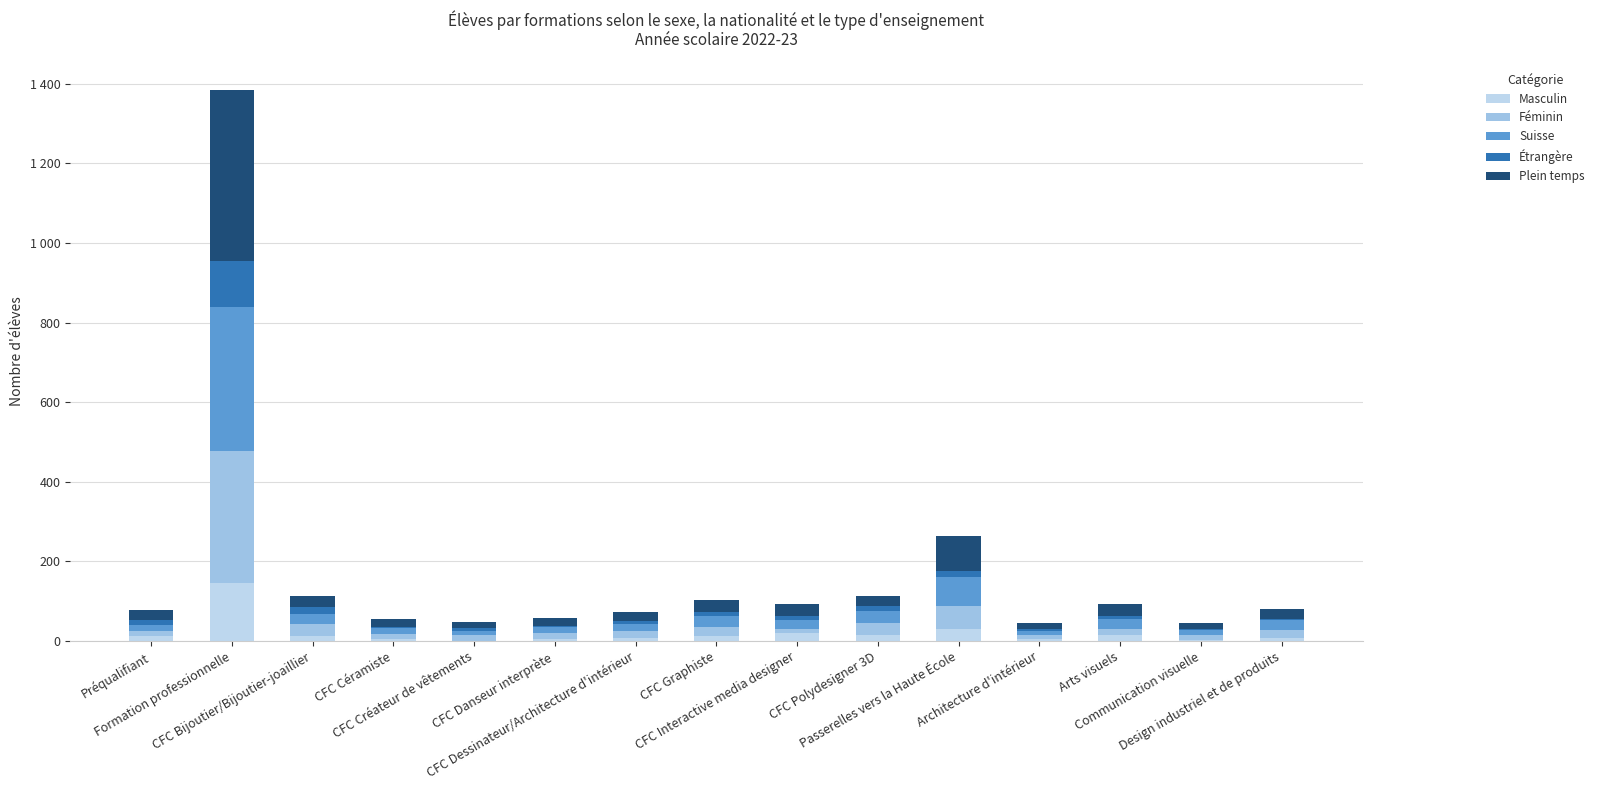

Between CFC Interactive media designer and Architecture d'intérieur, which is larger?

CFC Interactive media designer